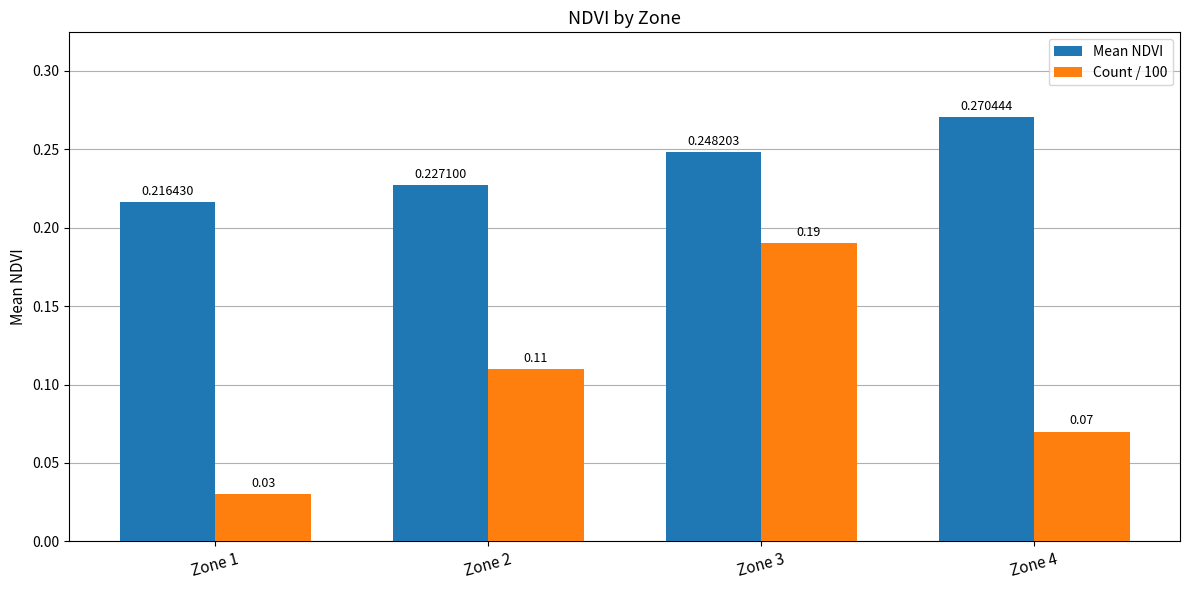

Which category has the lowest value across all series?

Zone 1